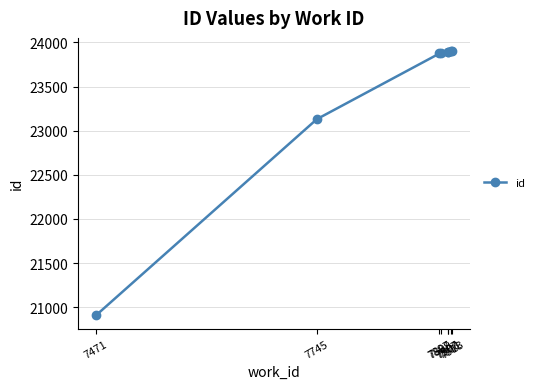

What is the greatest value displayed?

23902